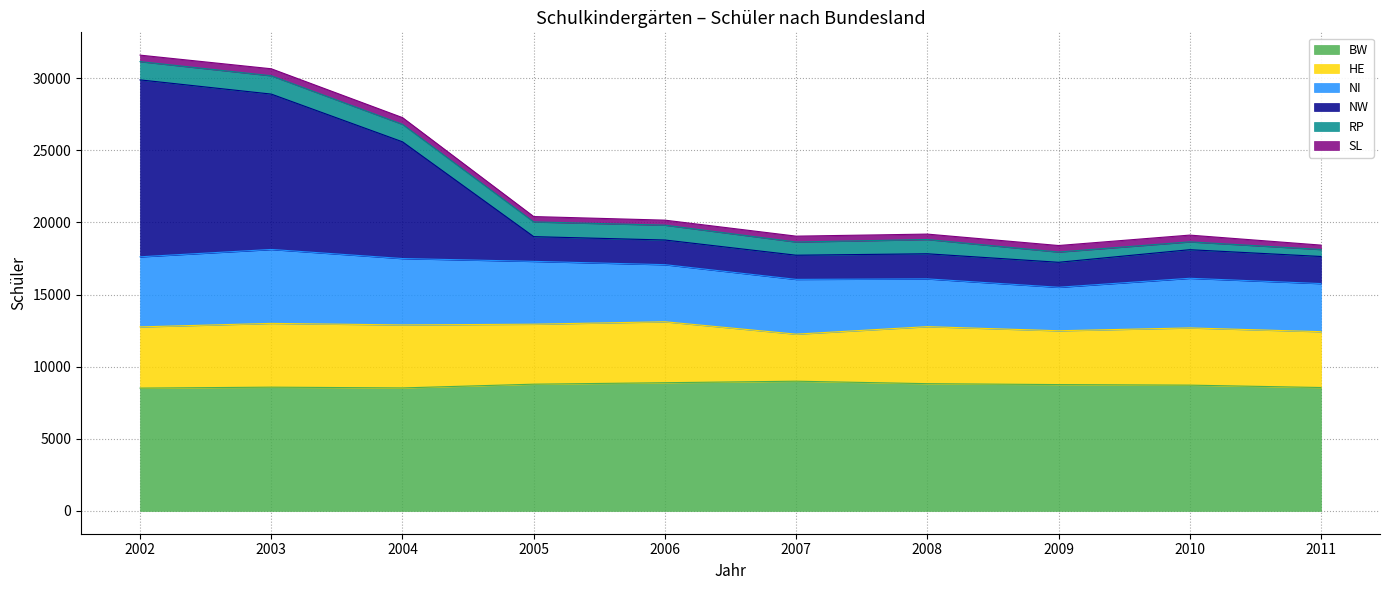

Between 2011 and 2008, which is larger?

2008